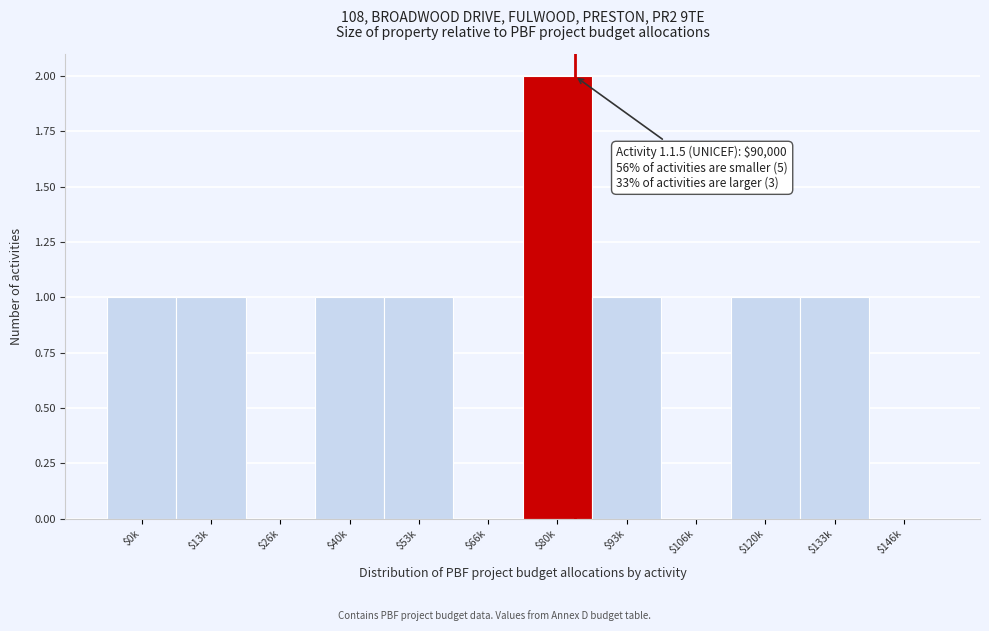

What is the sum of all values?

9